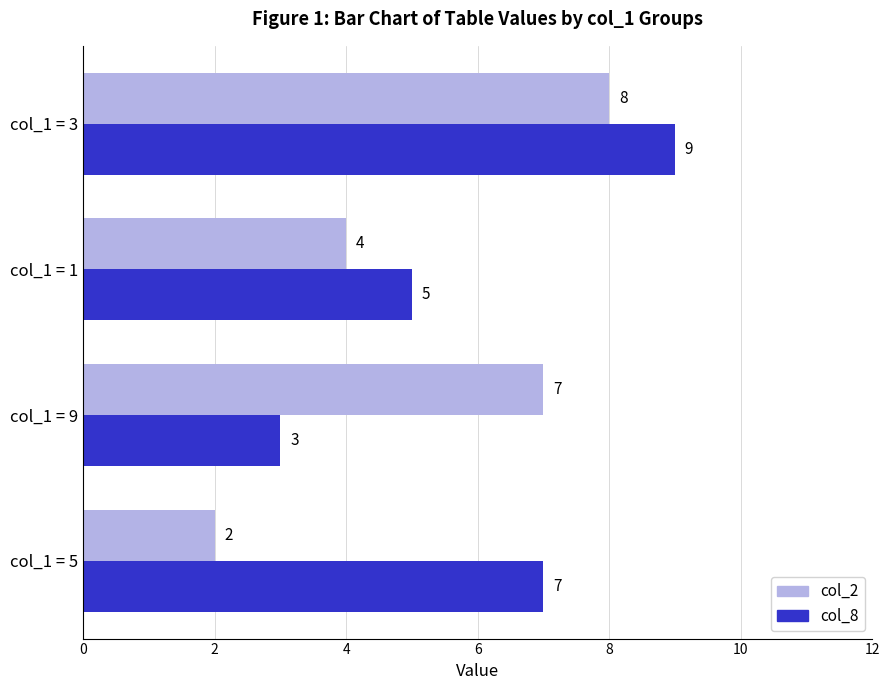

At how many categories does at least one series exceed 4?

4